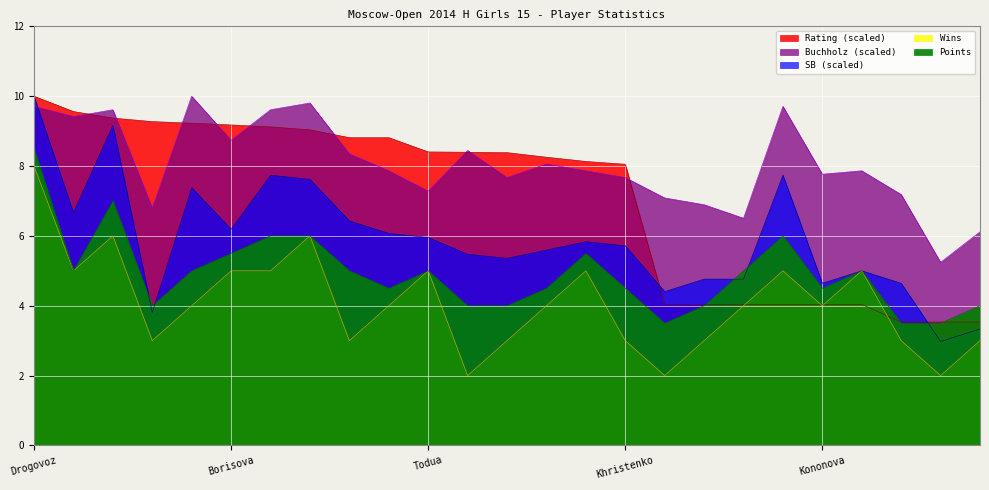

Reading left to right, list all the values displayed in this chart.

Points: Drogovoz=8.5	Arutyunova=5.0	Zajtzeva=7.0	Arbynova=4.0	Polkhovskaya=5.0	Borisova=5.5	Resmyatova=6.0	Mamontova=6.0	Barbaeva=5.0	Dorofeeva=4.5	Todua=5.0	Elkina=4.0	Guskova=4.0	Rajapaksa=4.5	Zakariadze=5.5	Khristenko=4.5	Fortaleva=3.5	Gosteeva=4.0	Junussova=5.0	Khangueva=6.0	Kononova=4.5	Skrjabina=5.0	Khafizova=3.5	Loyko=3.5	Slessarchuk=4.0
Buchholz: Drogovoz=9.7	Arutyunova=9.4	Zajtzeva=9.6	Arbynova=6.8	Polkhovskaya=10.0	Borisova=8.7	Resmyatova=9.6	Mamontova=9.8	Barbaeva=8.3	Dorofeeva=7.9	Todua=7.3	Elkina=8.4	Guskova=7.7	Rajapaksa=8.1	Zakariadze=7.9	Khristenko=7.7	Fortaleva=7.1	Gosteeva=6.9	Junussova=6.5	Khangueva=9.7	Kononova=7.8	Skrjabina=7.9	Khafizova=7.2	Loyko=5.2	Slessarchuk=6.1
Rating: Drogovoz=10.0	Arutyunova=9.6	Zajtzeva=9.4	Arbynova=9.3	Polkhovskaya=9.2	Borisova=9.2	Resmyatova=9.1	Mamontova=9.0	Barbaeva=8.8	Dorofeeva=8.8	Todua=8.4	Elkina=8.4	Guskova=8.4	Rajapaksa=8.3	Zakariadze=8.1	Khristenko=8.1	Fortaleva=4.0	Gosteeva=4.0	Junussova=4.0	Khangueva=4.0	Kononova=4.0	Skrjabina=4.0	Khafizova=3.5	Loyko=3.5	Slessarchuk=3.5
Wins: Drogovoz=8.0	Arutyunova=5.0	Zajtzeva=6.0	Arbynova=3.0	Polkhovskaya=4.0	Borisova=5.0	Resmyatova=5.0	Mamontova=6.0	Barbaeva=3.0	Dorofeeva=4.0	Todua=5.0	Elkina=2.0	Guskova=3.0	Rajapaksa=4.0	Zakariadze=5.0	Khristenko=3.0	Fortaleva=2.0	Gosteeva=3.0	Junussova=4.0	Khangueva=5.0	Kononova=4.0	Skrjabina=5.0	Khafizova=3.0	Loyko=2.0	Slessarchuk=3.0
SB: Drogovoz=10.0	Arutyunova=6.7	Zajtzeva=9.2	Arbynova=3.8	Polkhovskaya=7.4	Borisova=6.2	Resmyatova=7.7	Mamontova=7.6	Barbaeva=6.4	Dorofeeva=6.1	Todua=6.0	Elkina=5.5	Guskova=5.4	Rajapaksa=5.6	Zakariadze=5.8	Khristenko=5.7	Fortaleva=4.4	Gosteeva=4.8	Junussova=4.8	Khangueva=7.7	Kononova=4.6	Skrjabina=5.0	Khafizova=4.6	Loyko=3.0	Slessarchuk=3.3